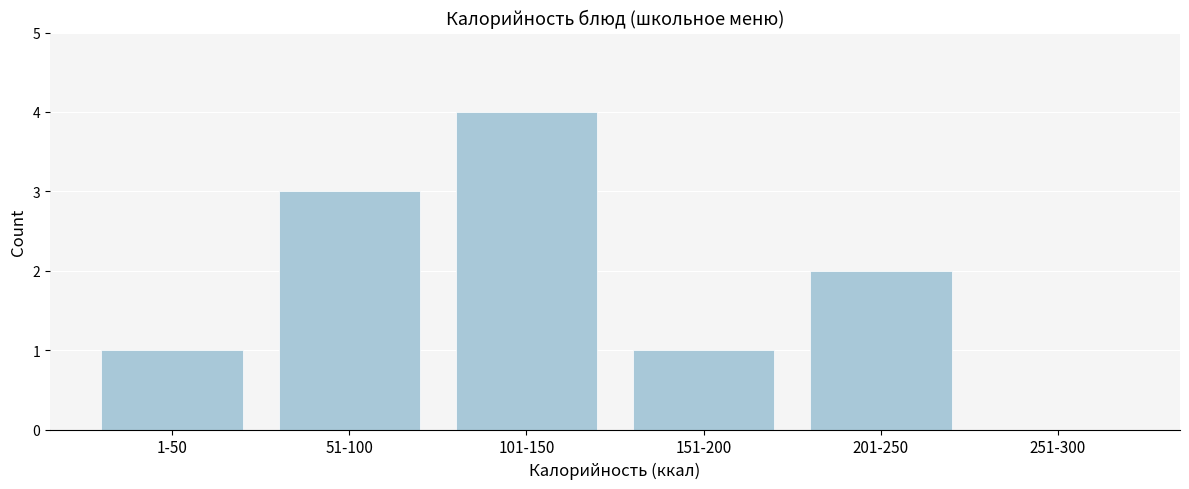

Reading left to right, extract all data points from this chart.

1-50=1	51-100=3	101-150=4	151-200=1	201-250=2	251-300=0